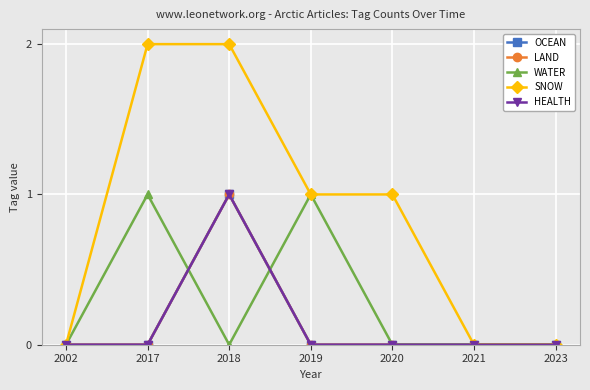

Does the chart have visible grid lines?

Yes